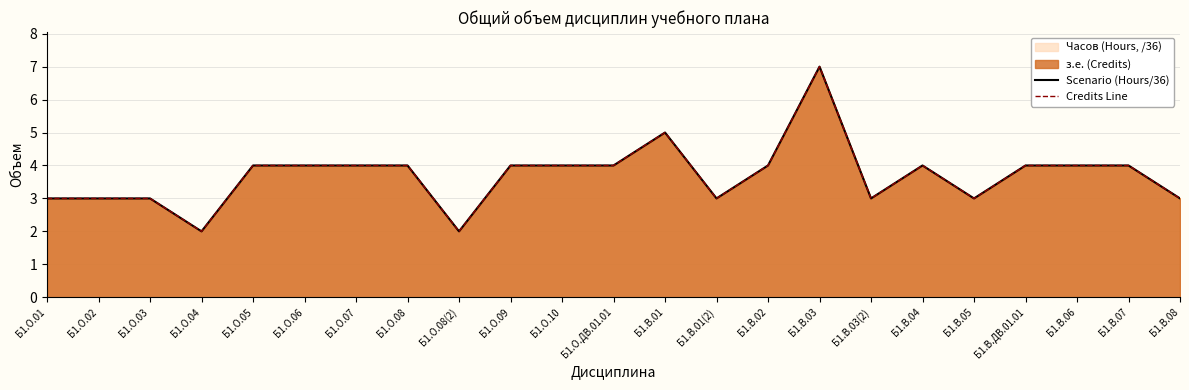

Does the chart display data point markers on the line(s)?

No